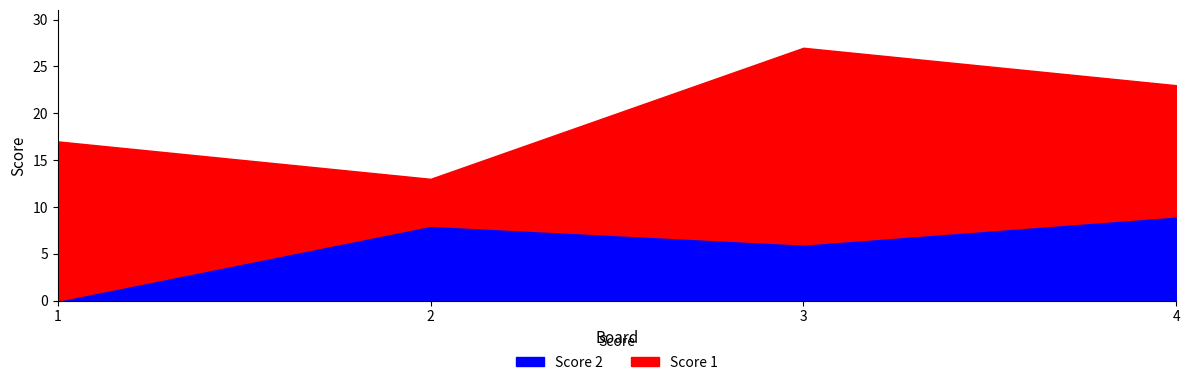

Where is the first local maximum for Score 1?

3